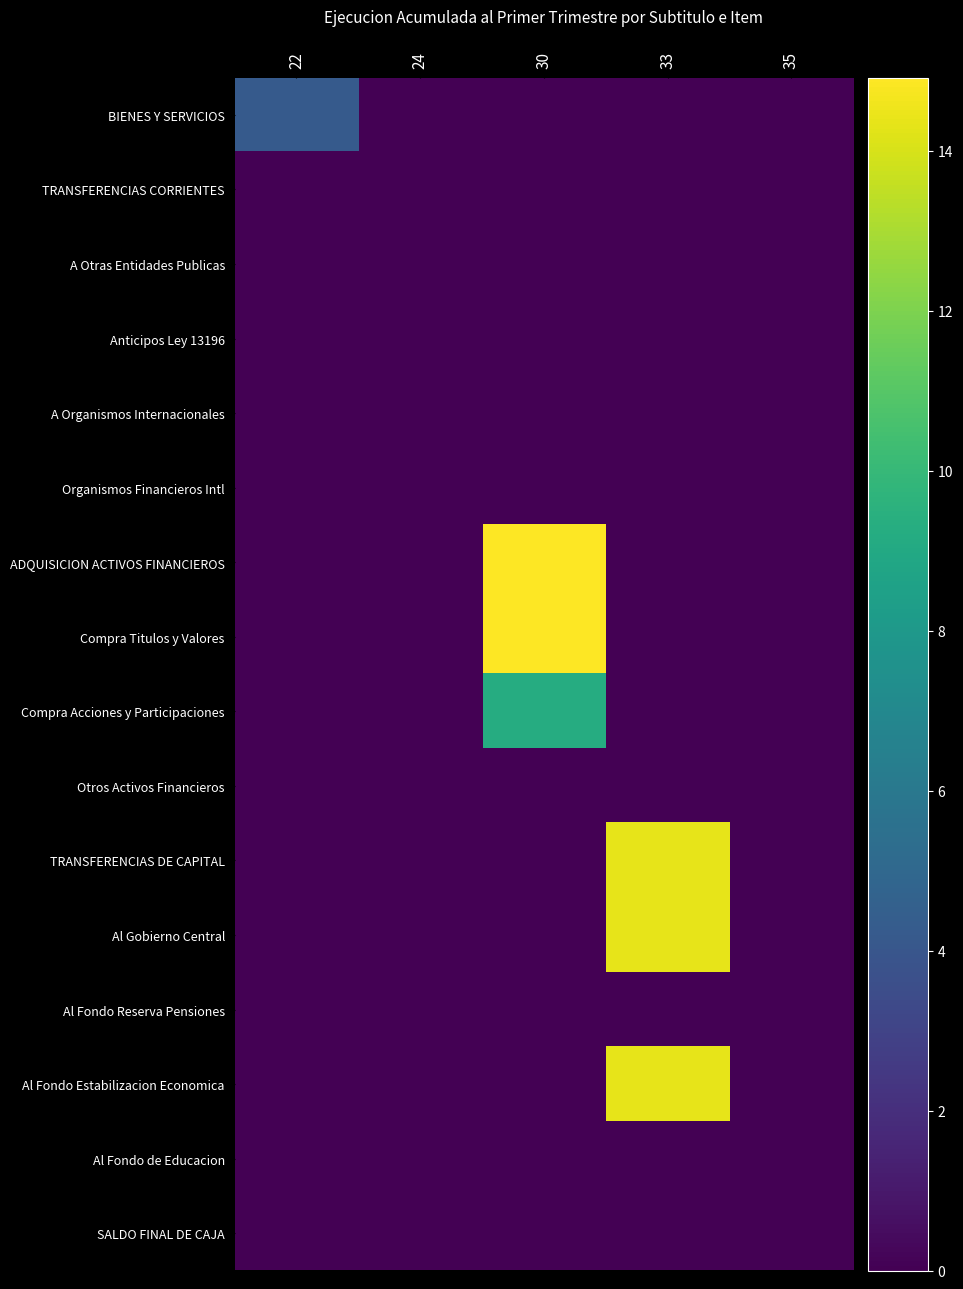

Count the number of data series in this chart.

16